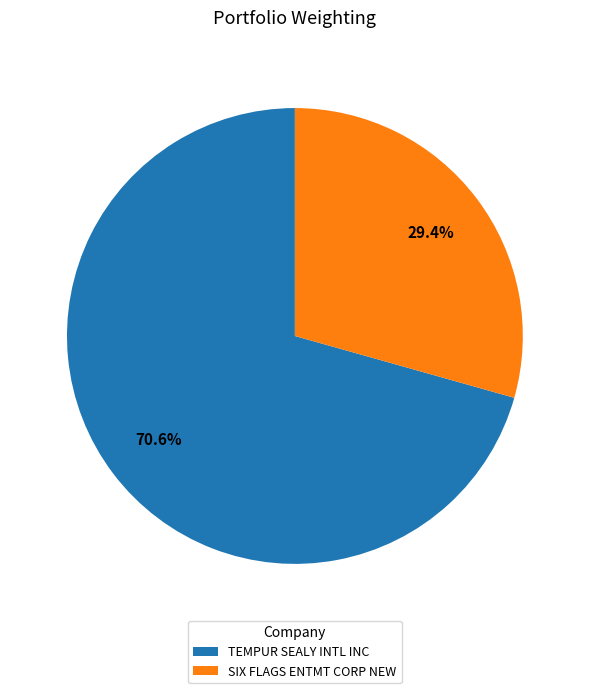

Which has a higher value, SIX FLAGS ENTMT CORP NEW or TEMPUR SEALY INTL INC?

TEMPUR SEALY INTL INC